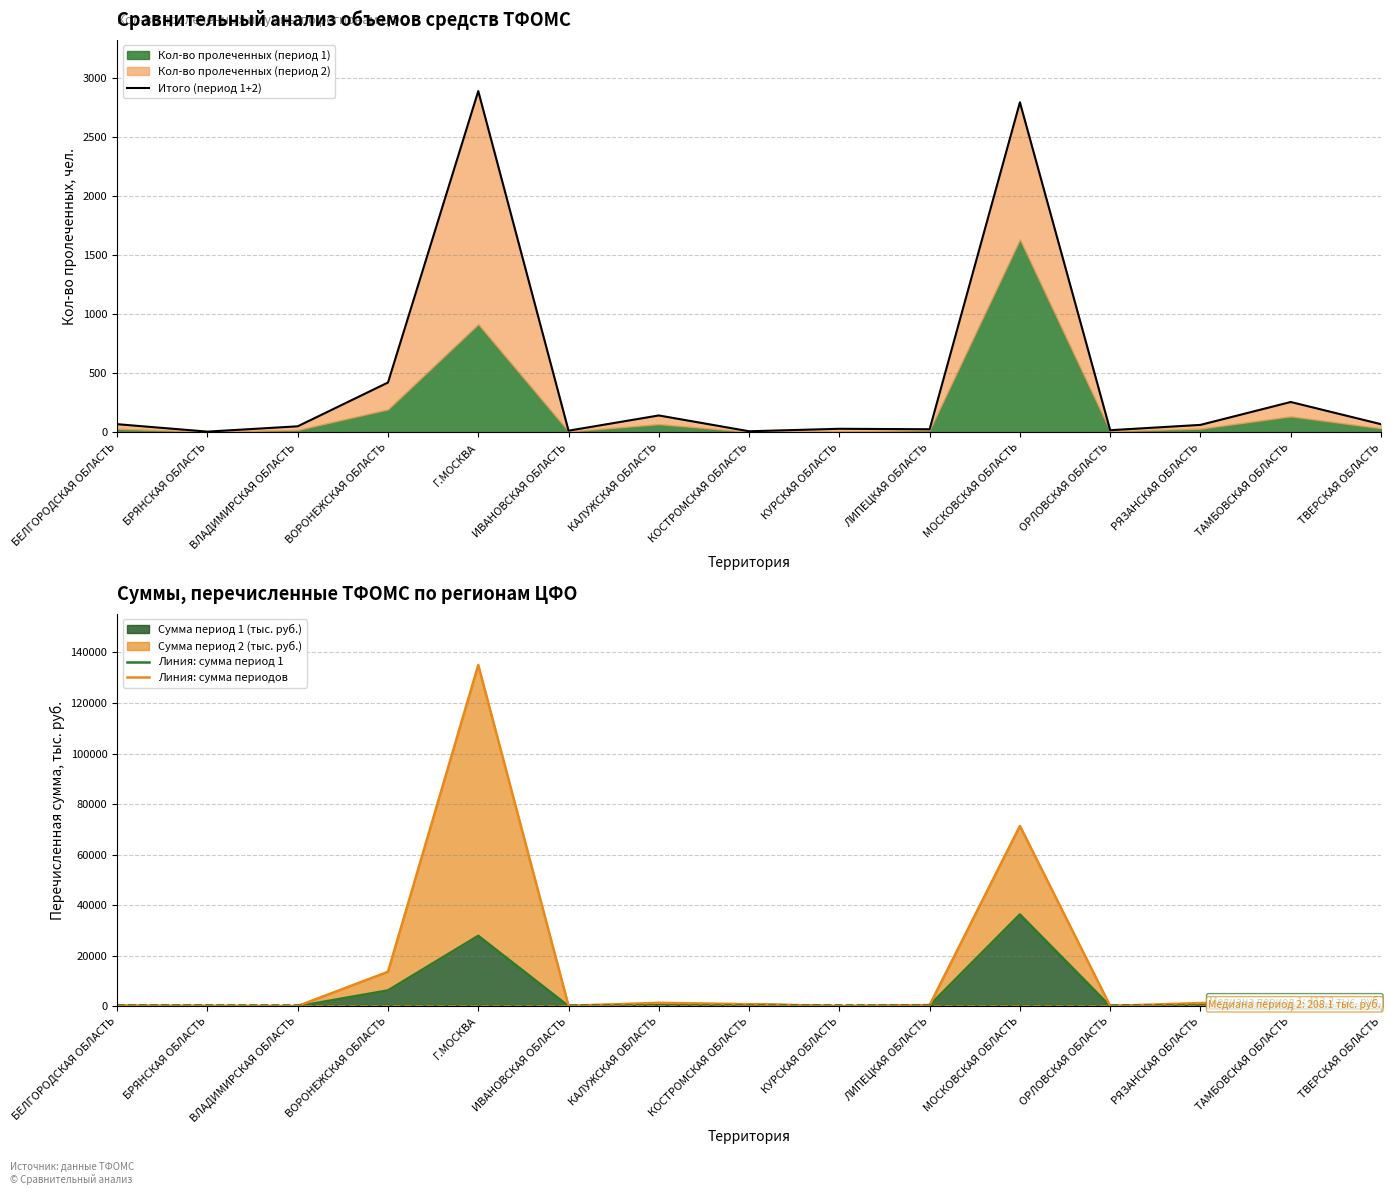

What value does the Линия: сумма период 1 series have at РЯЗАНСКАЯ ОБЛАСТЬ?

771.4